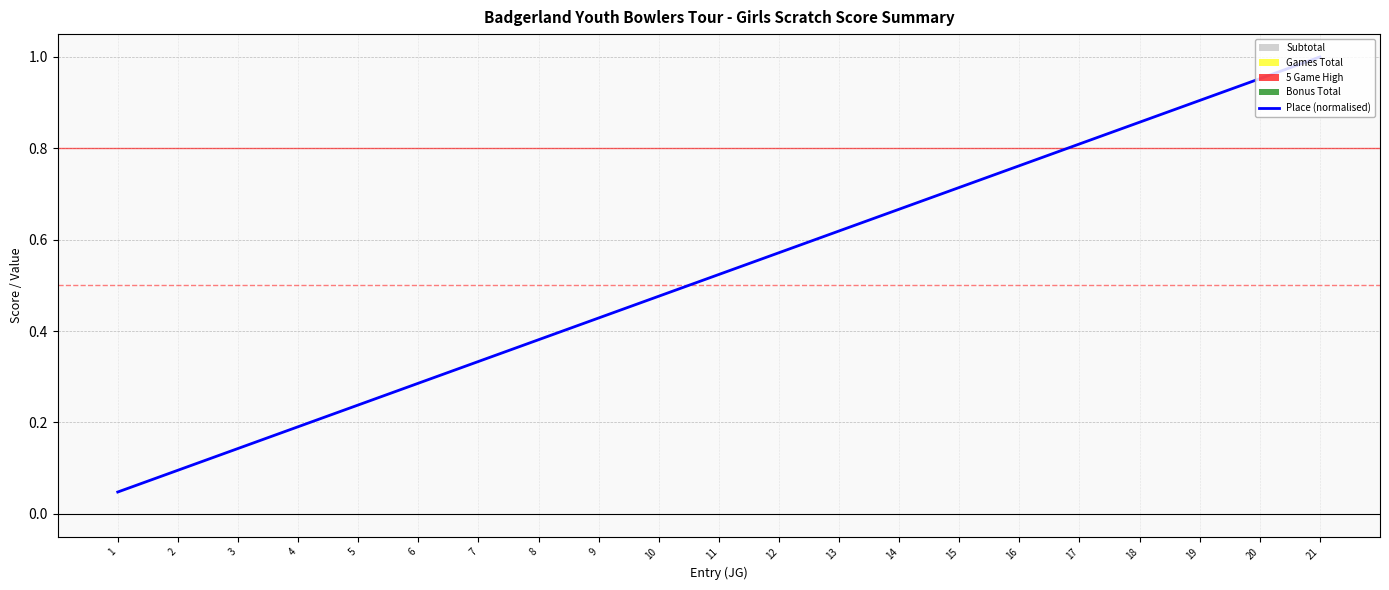

What is the difference between the maximum and minimum values?

1.0